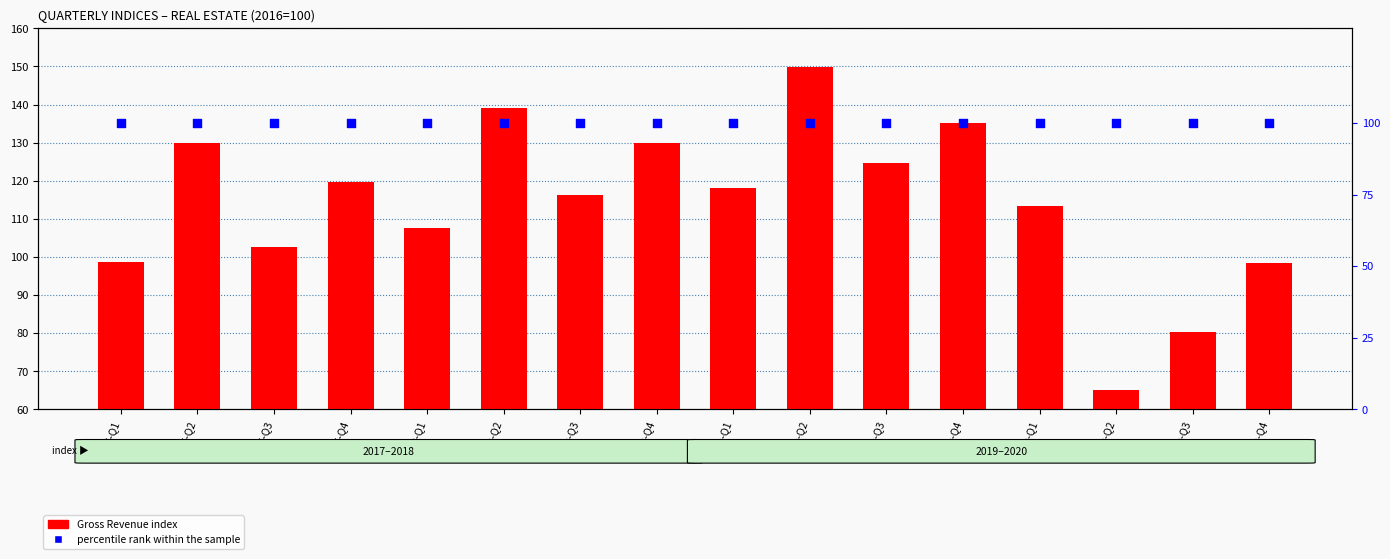

Which series has the widest spread of Y values?

Gross Revenue (count-style)